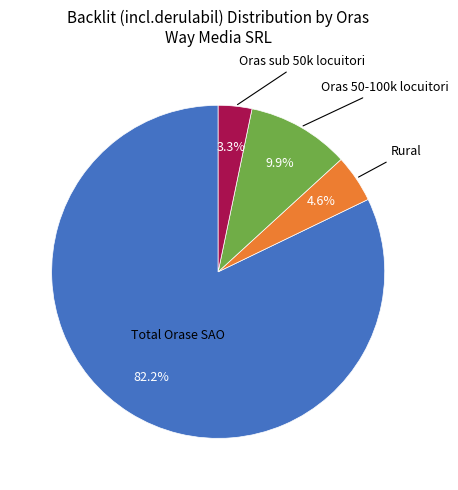

Is there any slice that represents more than half of the pie?

Yes